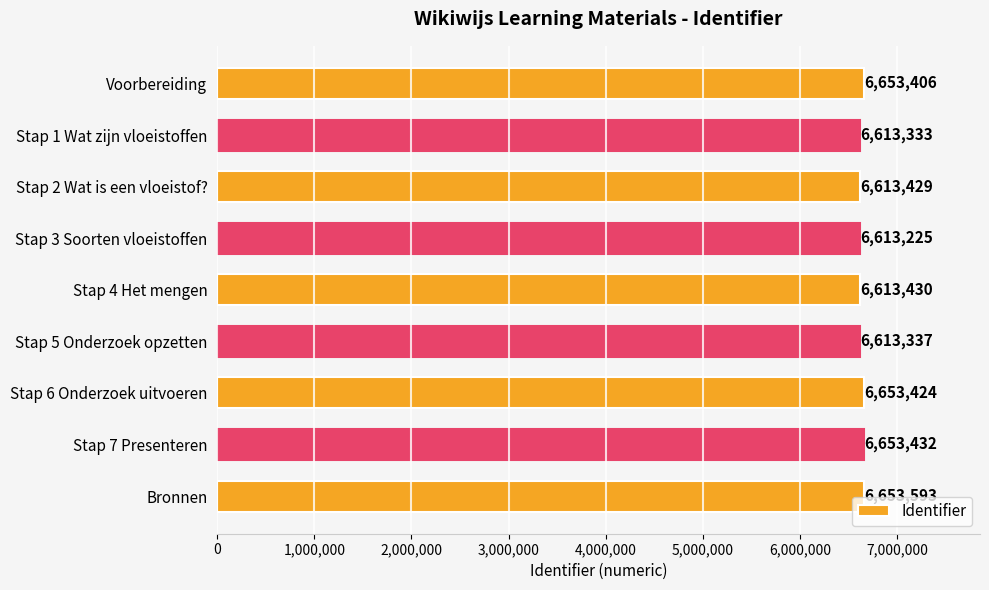

True or false: the data shows 4030187 at Stap 7 Presenteren.

False